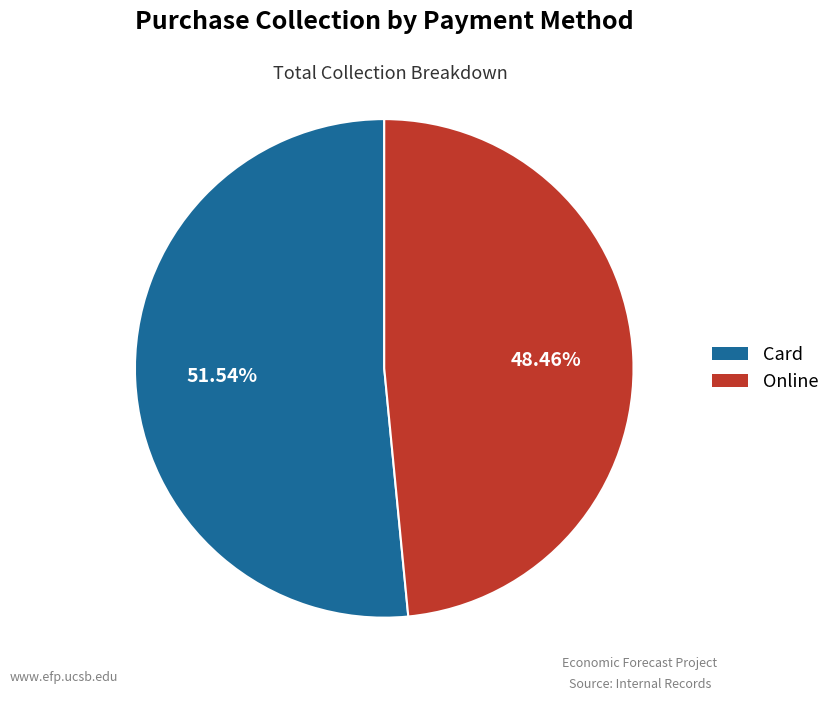

How many segments does this pie chart have?

2